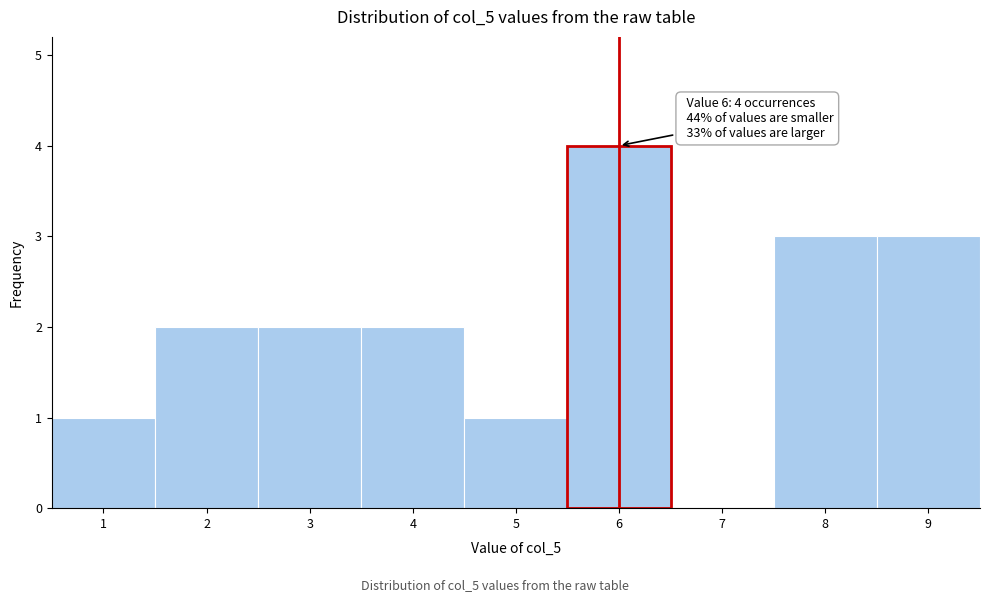

Which range on the x-axis has the tallest bar?

5.5 to 6.5